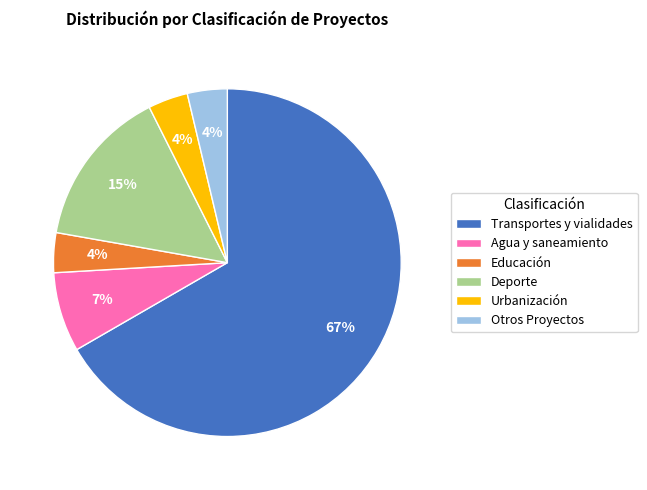

Which category has the biggest portion of the pie?

Transportes y vialidades